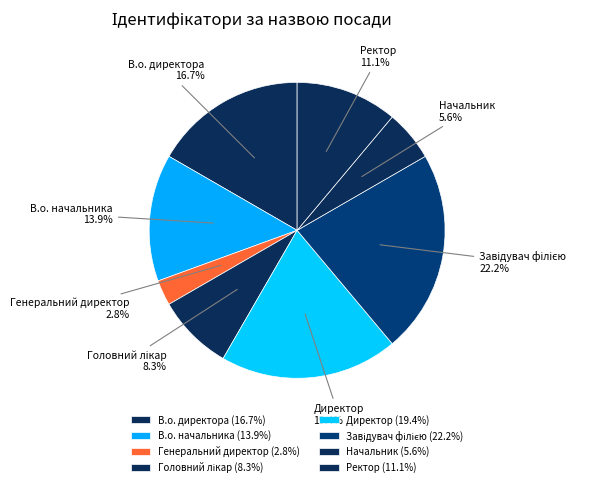

Between Директор and В.о. директора, which is larger?

Директор